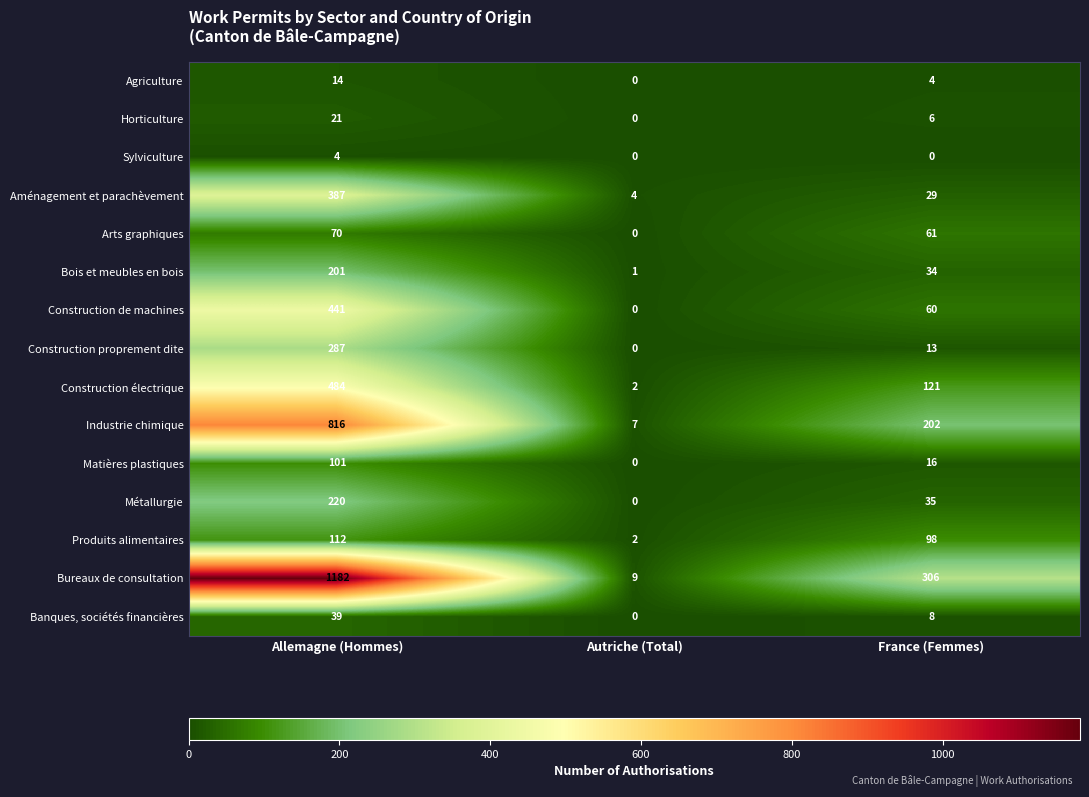

What is the greatest value displayed?

1182